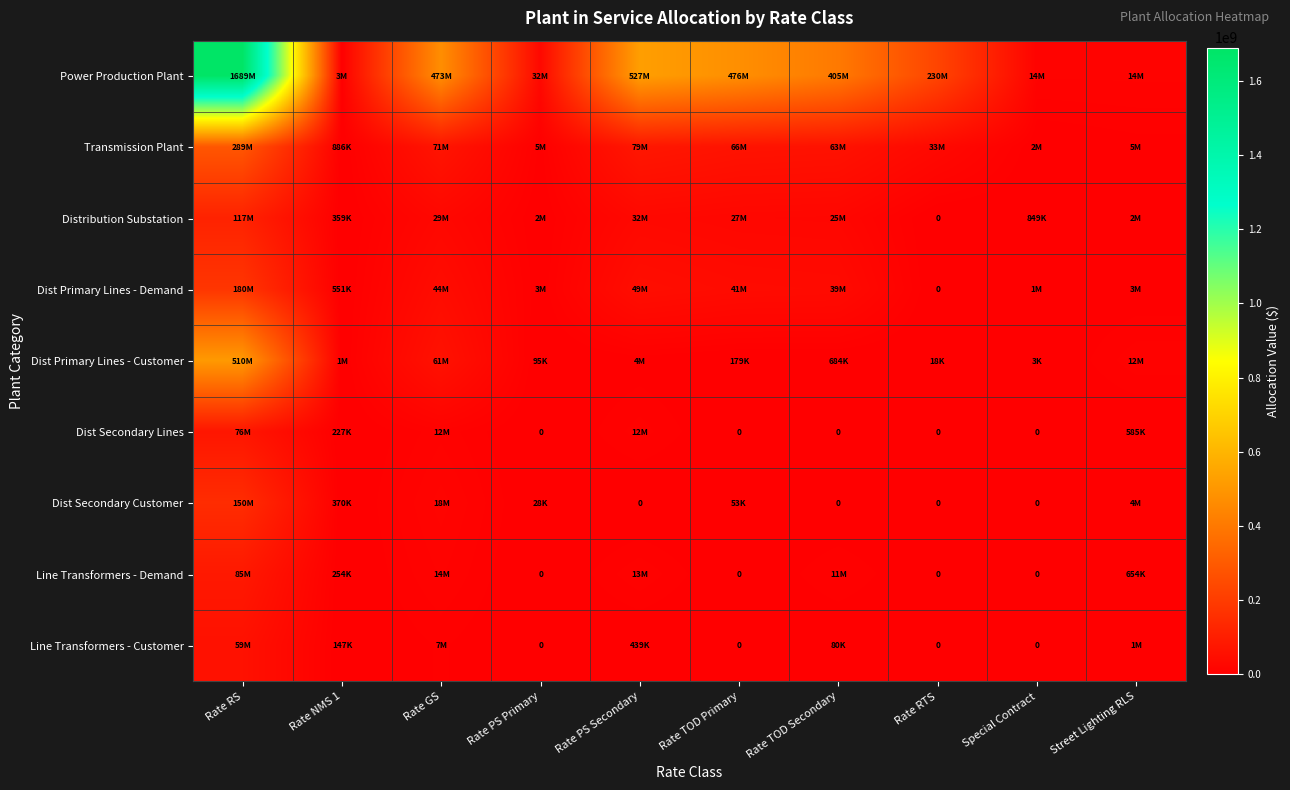

Where is Line Transformers - Customer nearest to the value 29726107?

Rate GS